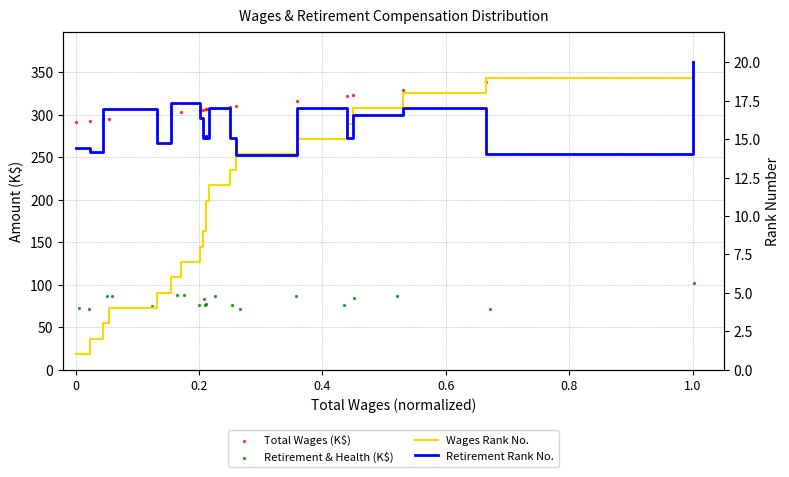

What is the total value across all series at 0?

379.9